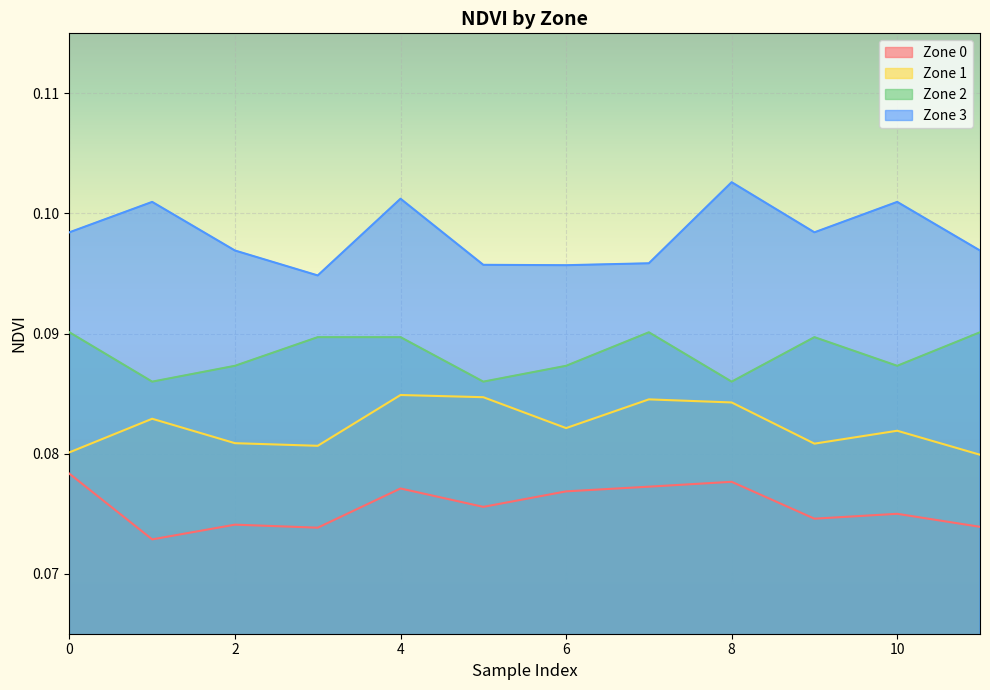

Read the Zone 2 value at 7.

0.1